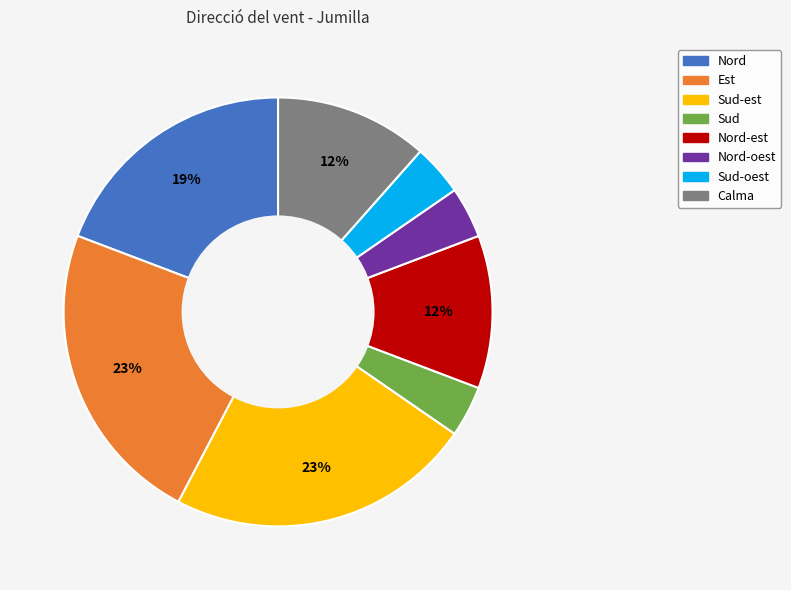

Which has a higher value, Nord or Calma?

Nord